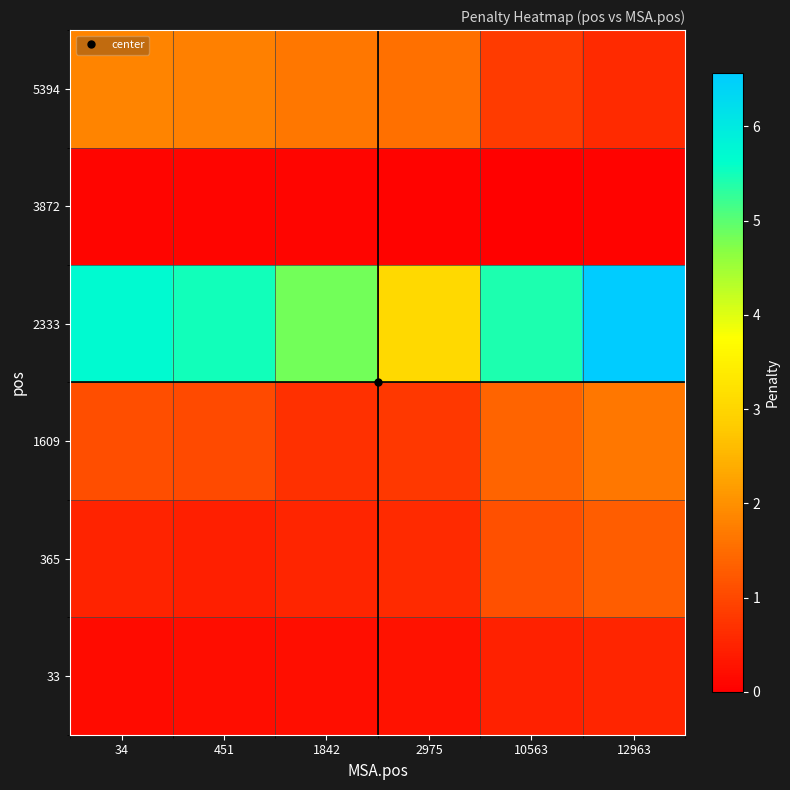

At 1842, list the series in order from largest to smallest.

2333, 5394, 1609, 365, 33, 3872